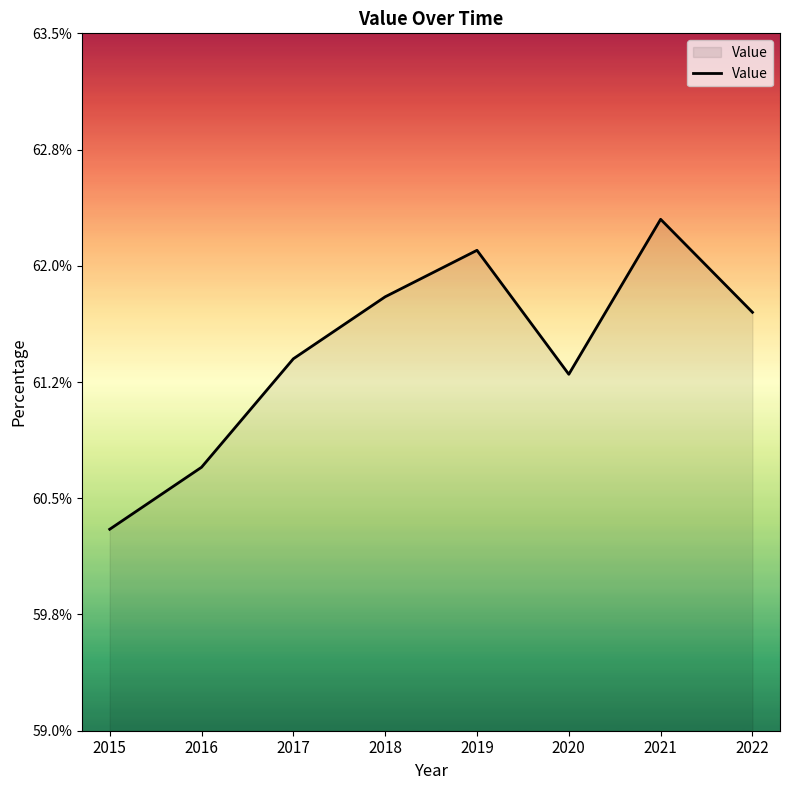

What is the maximum value shown in the chart?

62.3